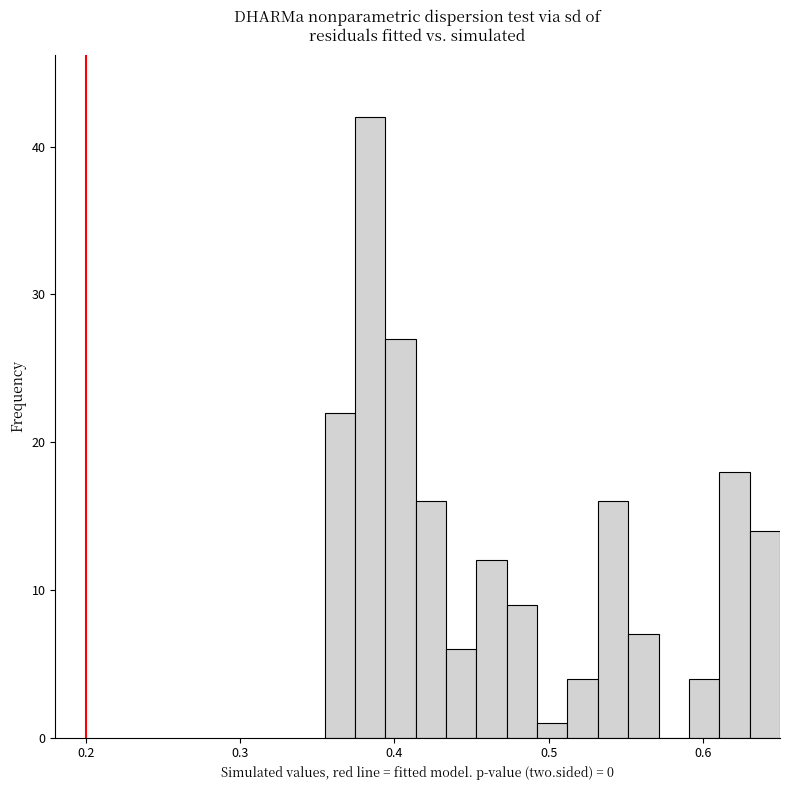

Around what value on the x-axis is the tallest bar? Give the approximate position of its centre, as read against the axis.

0.38